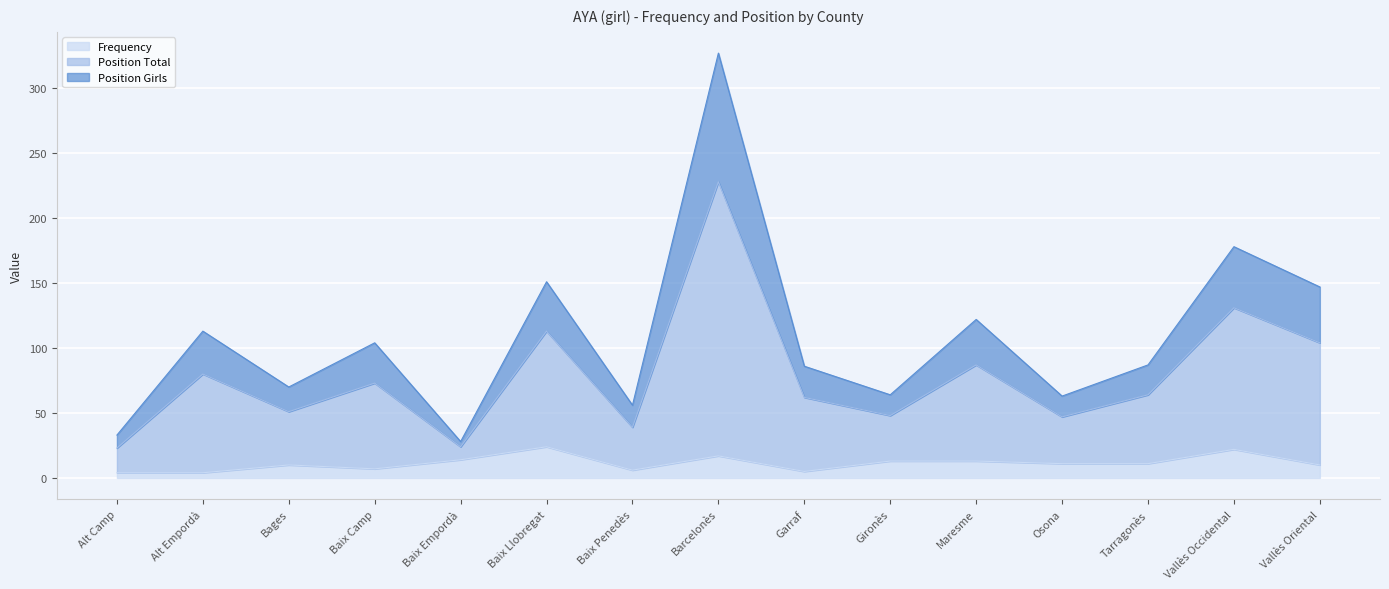

How many lines are shown in the chart?

3